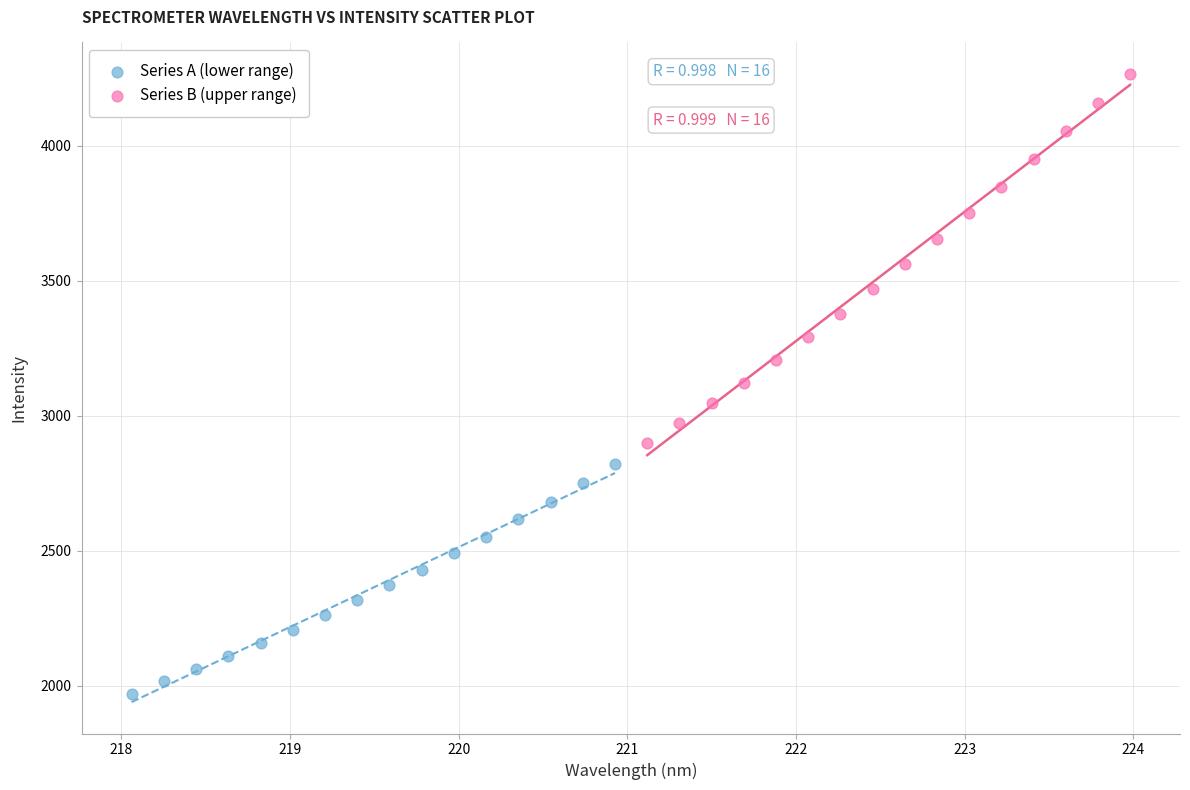

Which series reaches the maximum Y coordinate?

Series B (upper range)